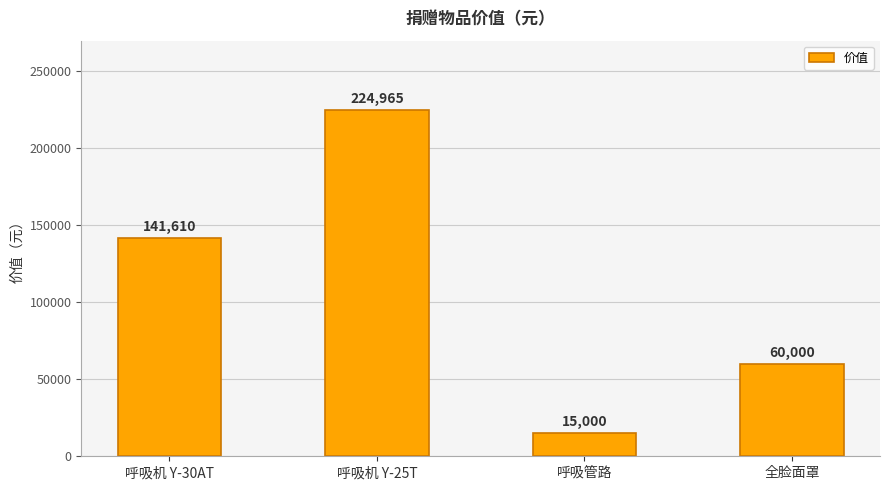

What is the value of the 1st bar from the left?

141610